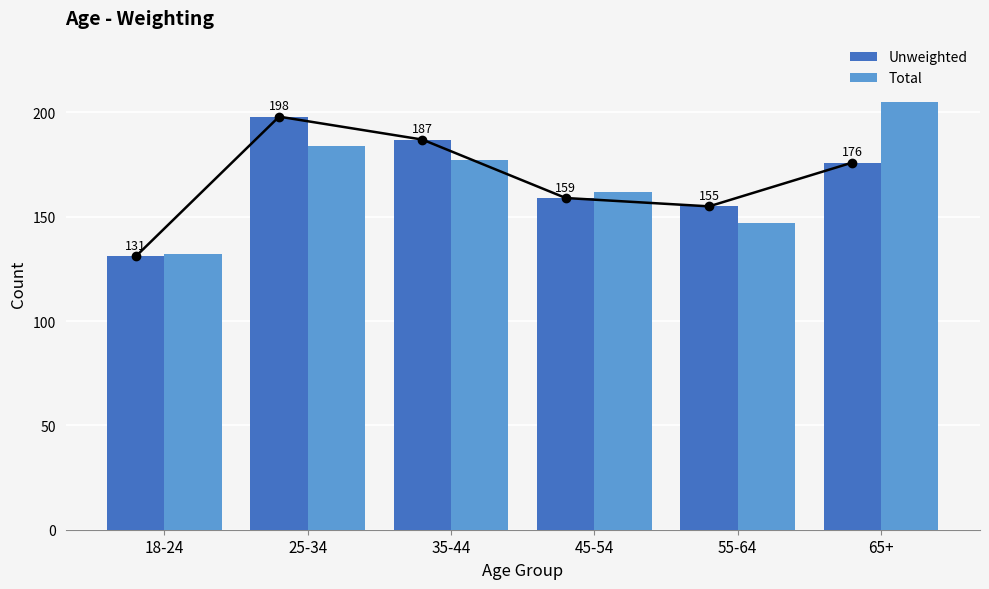

Is it true that Unweighted equals 131 at 18-24?

True